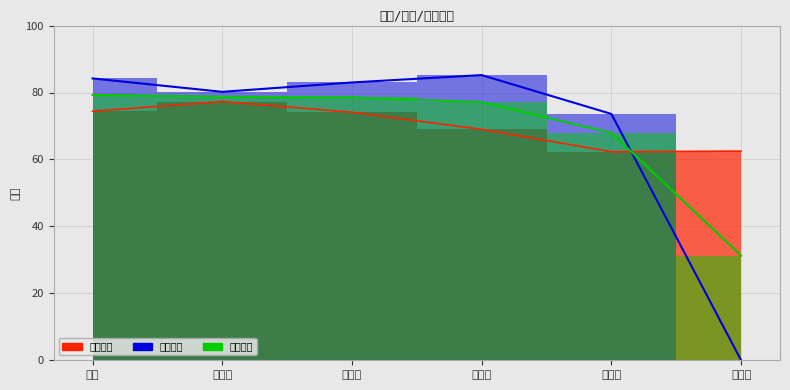

At how many categories does at least one series exceed 84?

2